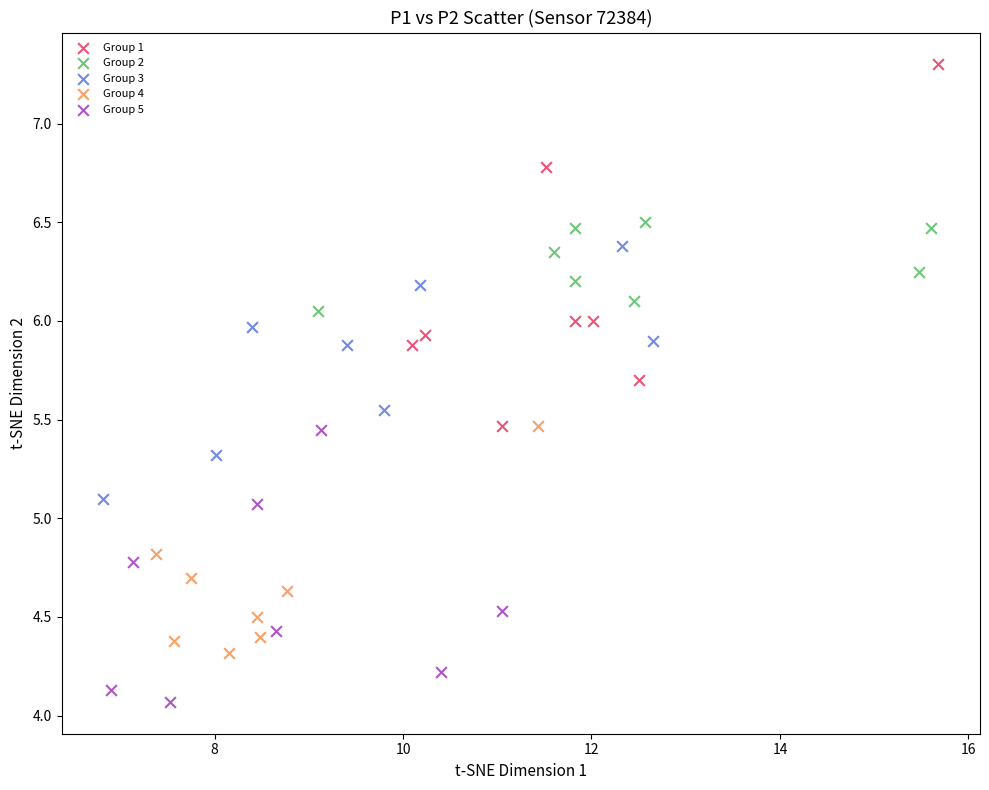

Which series contains the lowest Y value?

Group 5